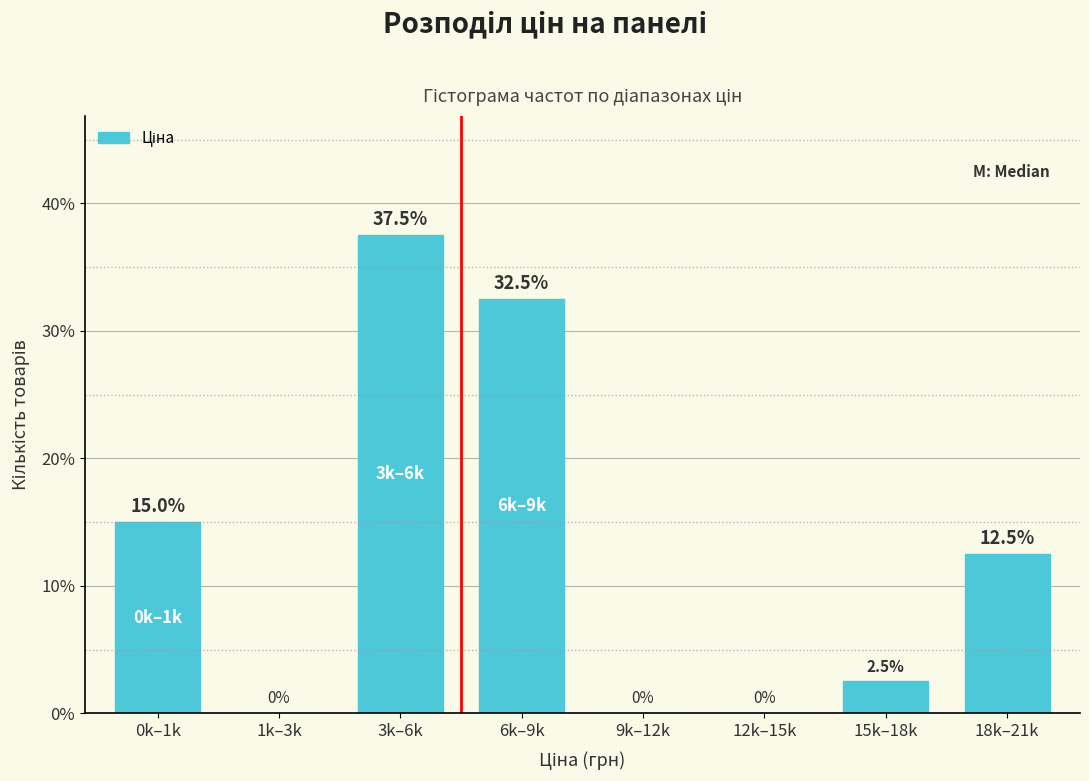

Reading left to right, transcribe all the data shown in this chart.

0k–1k=15.0	1k–3k=0.0	3k–6k=37.5	6k–9k=32.5	9k–12k=0.0	12k–15k=0.0	15k–18k=2.5	18k–21k=12.5